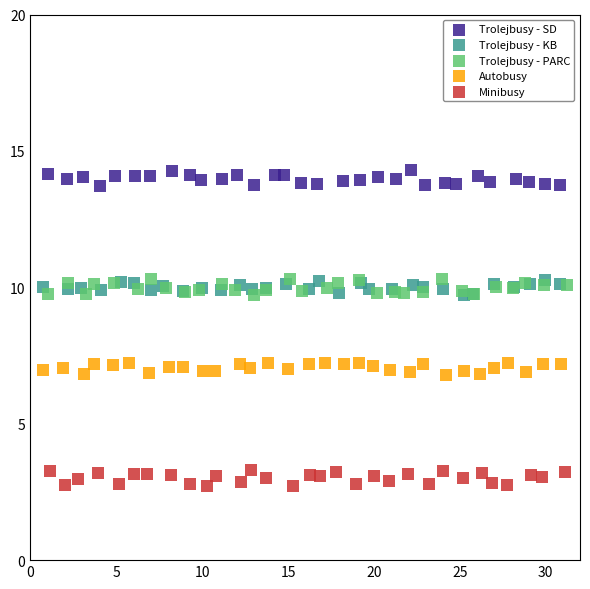

Which series contains the highest Y value?

Trolejbusy - SD